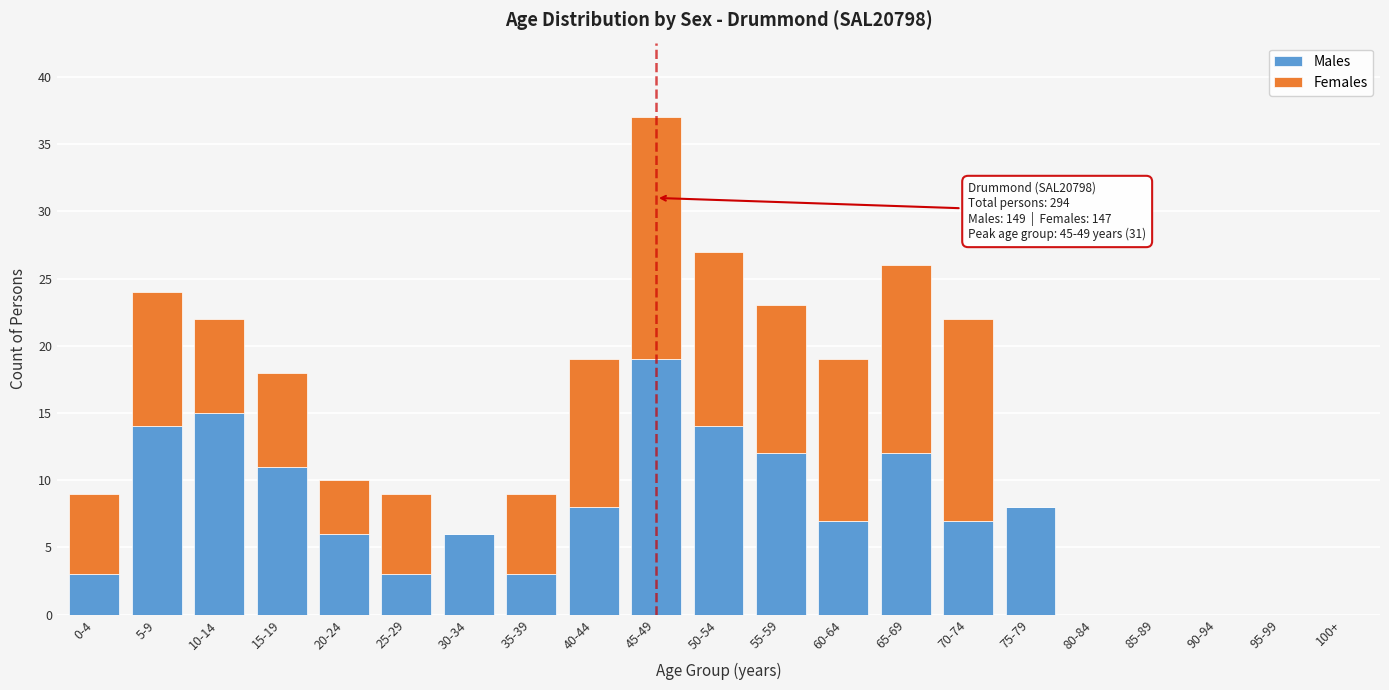

What is the highest value of the Males series?

19